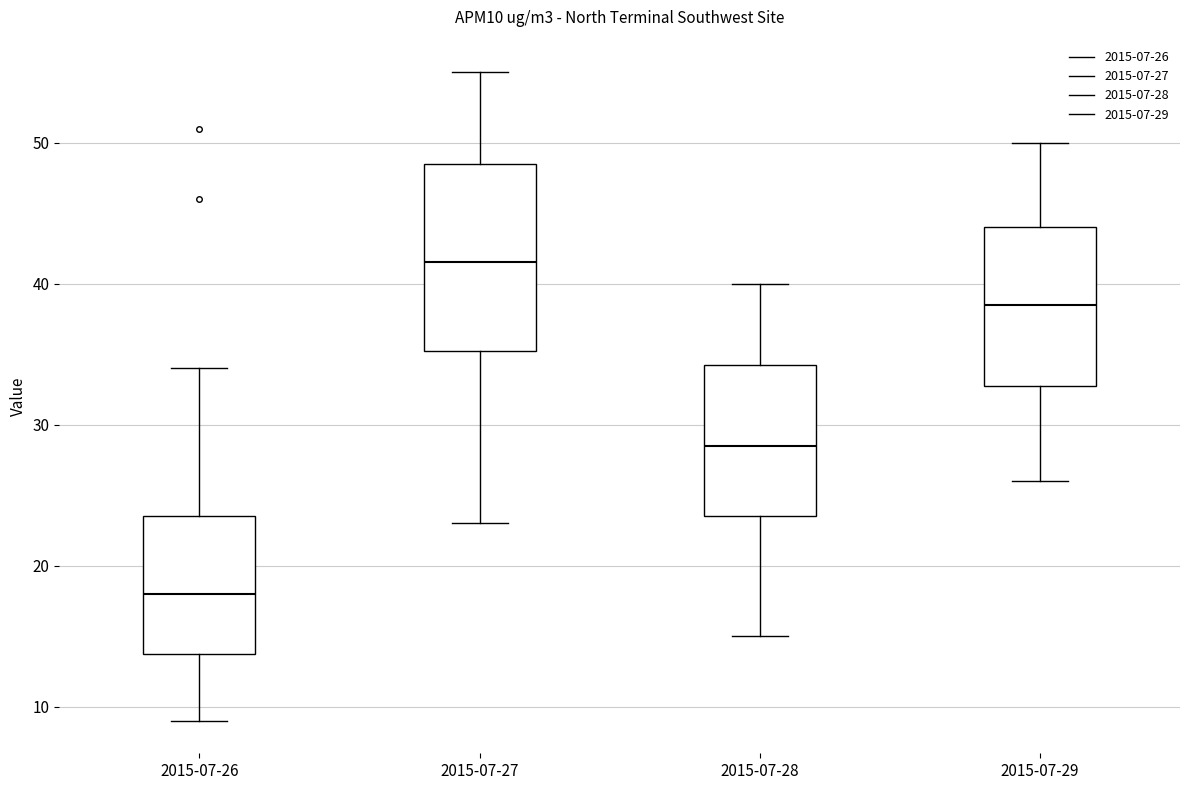

Which box has the highest median line?

2015-07-27